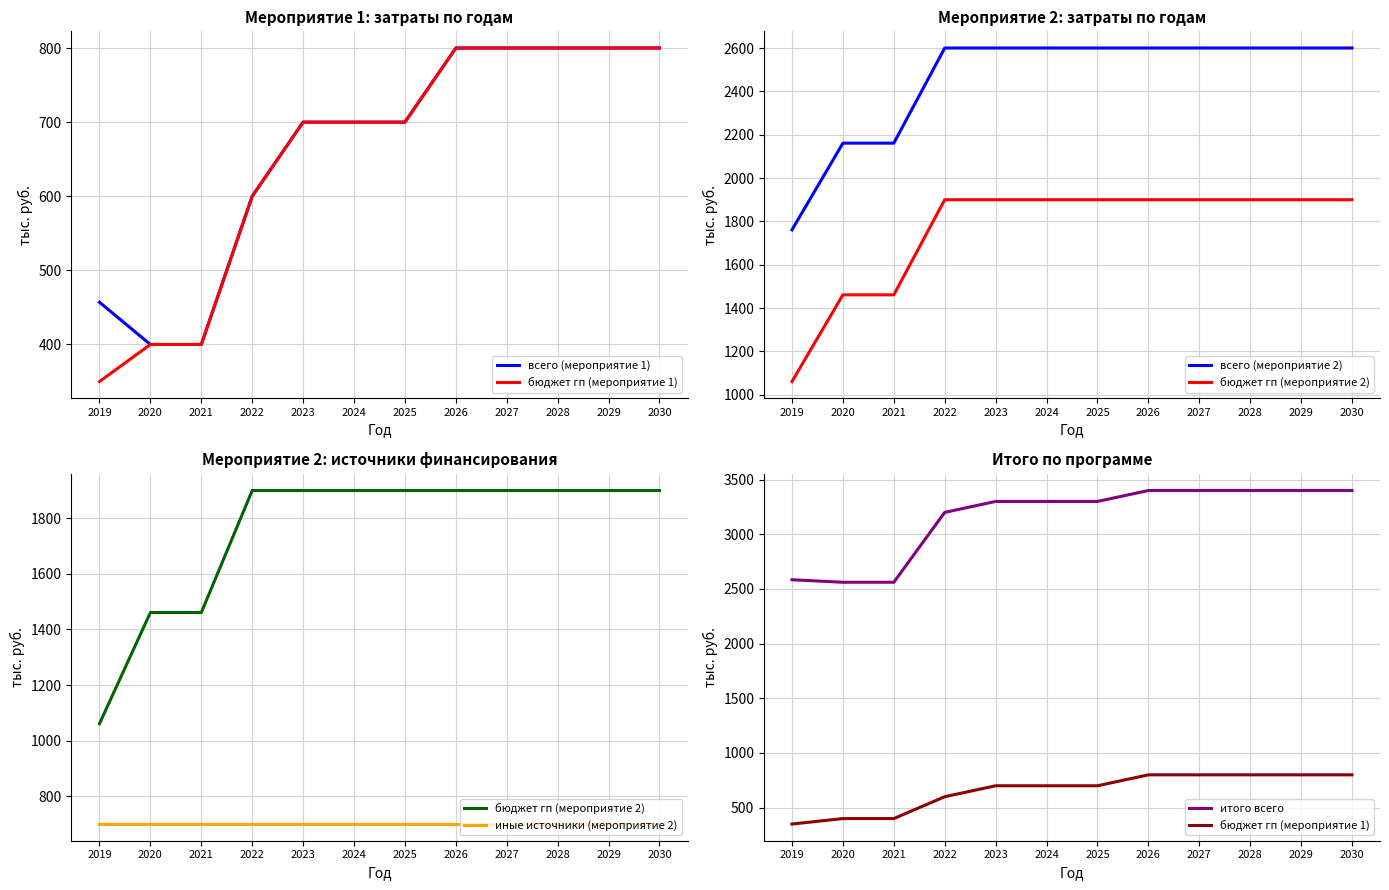

What is the maximum value for всего (мероприятие 1)?

800.0